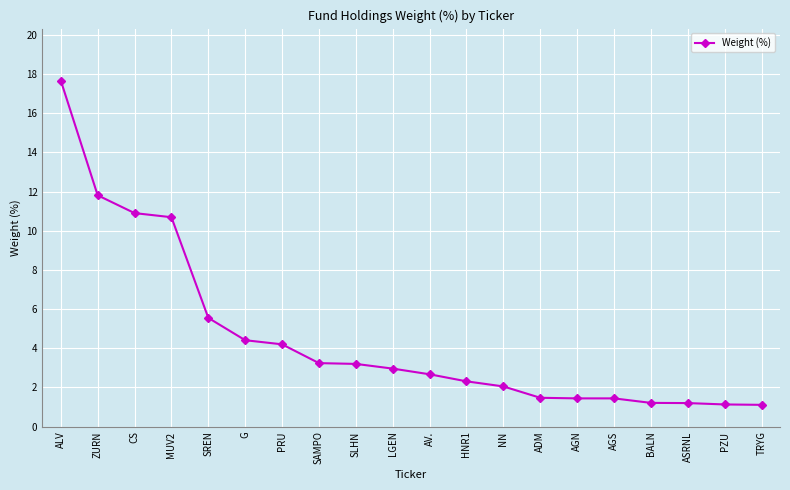

Does the chart display data point markers on the line(s)?

Yes